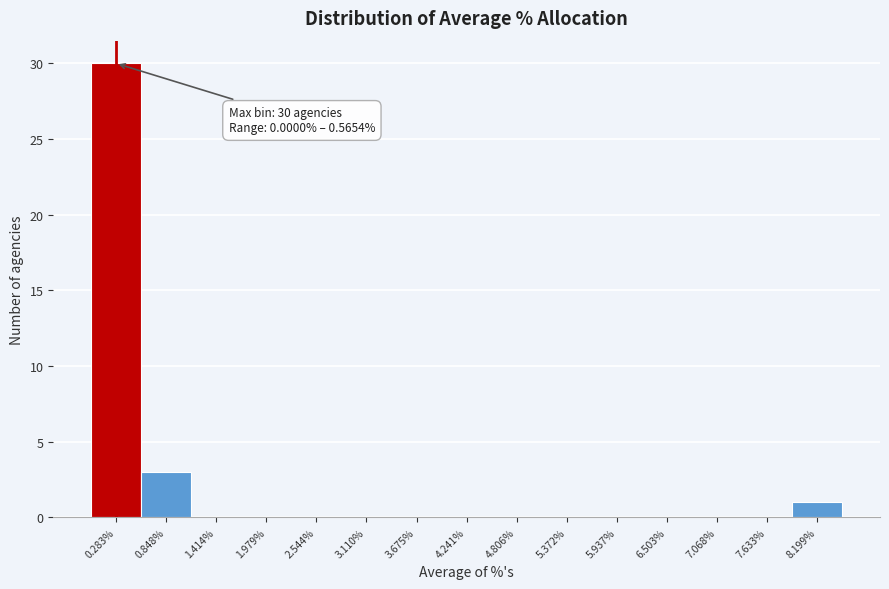

Over which range of the x-axis is the bar tallest?

0.0 to 0.6